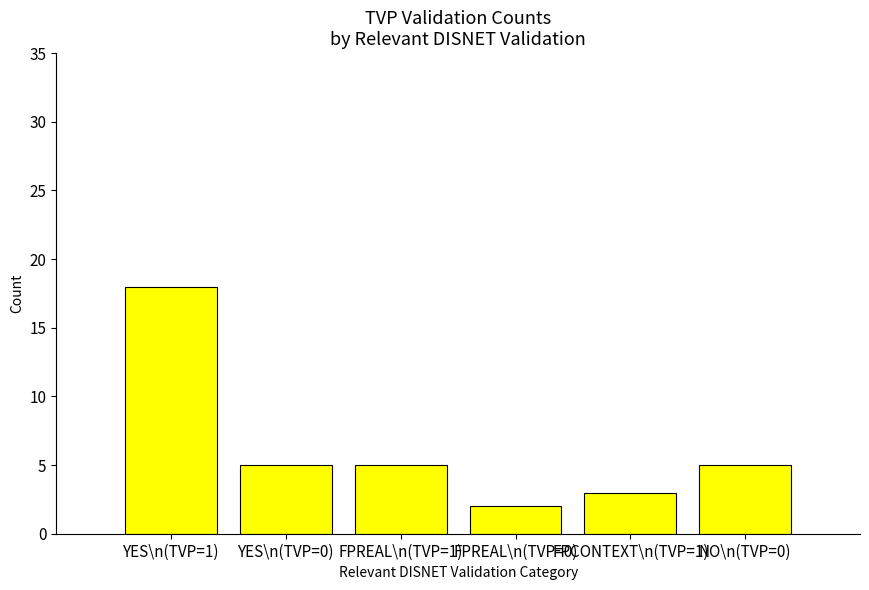

What is the difference between the values at YES\n(TVP=1) and YES\n(TVP=0)?

13